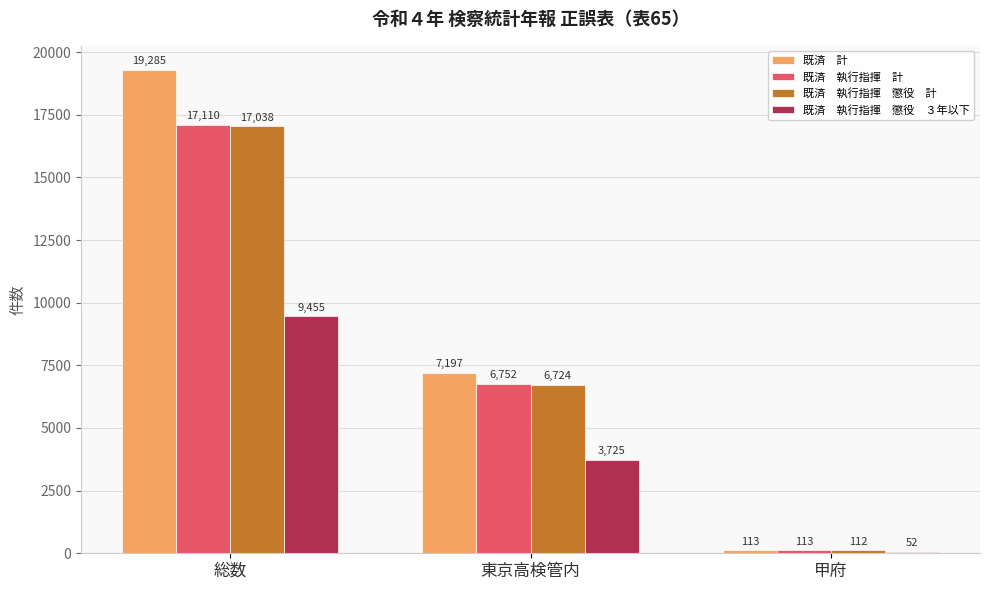

At which category does the chart reach its peak across all series?

総数